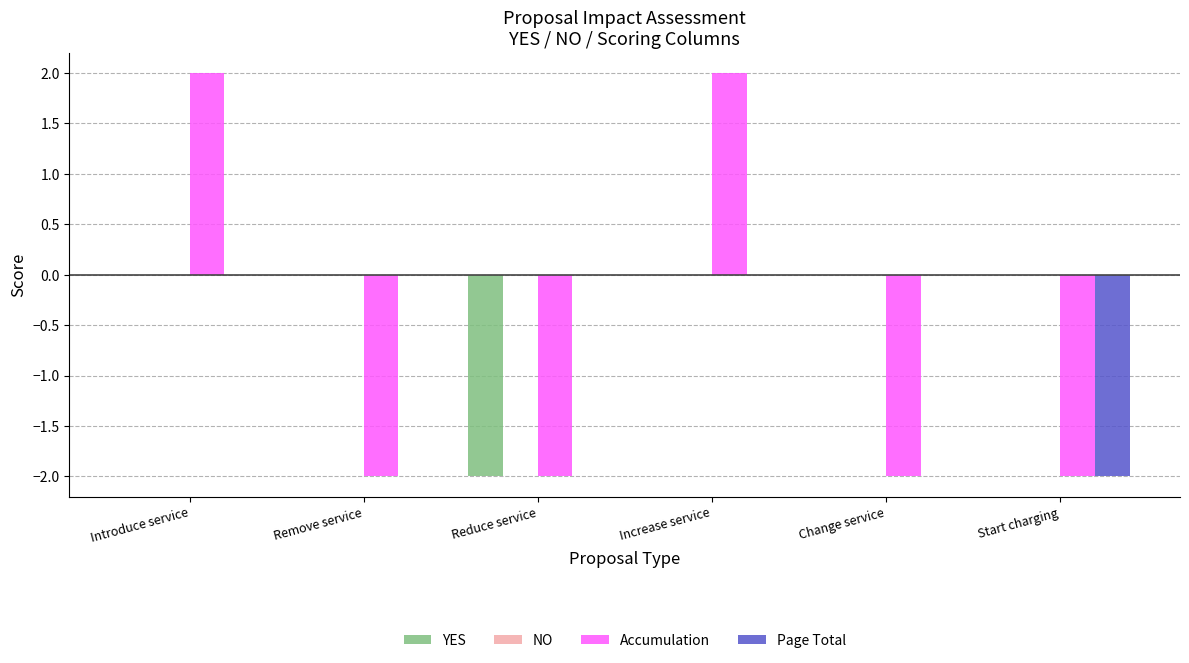

How many groups of bars are there?

6